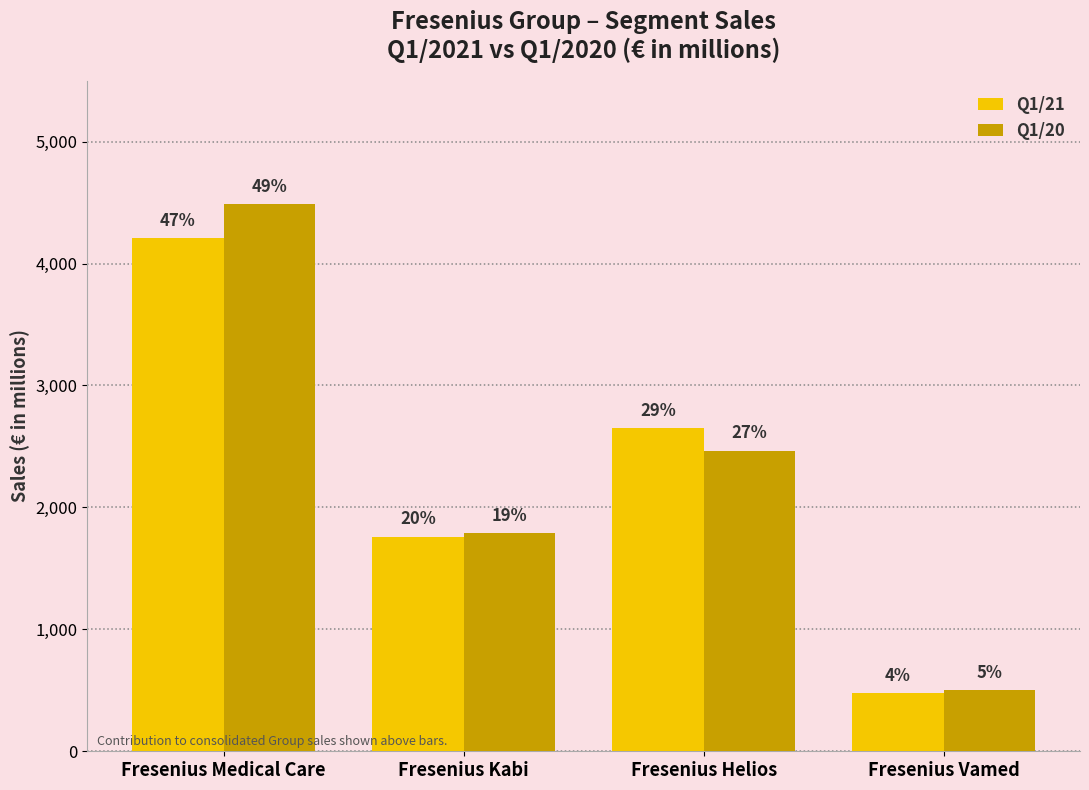

How many groups of bars are there?

4